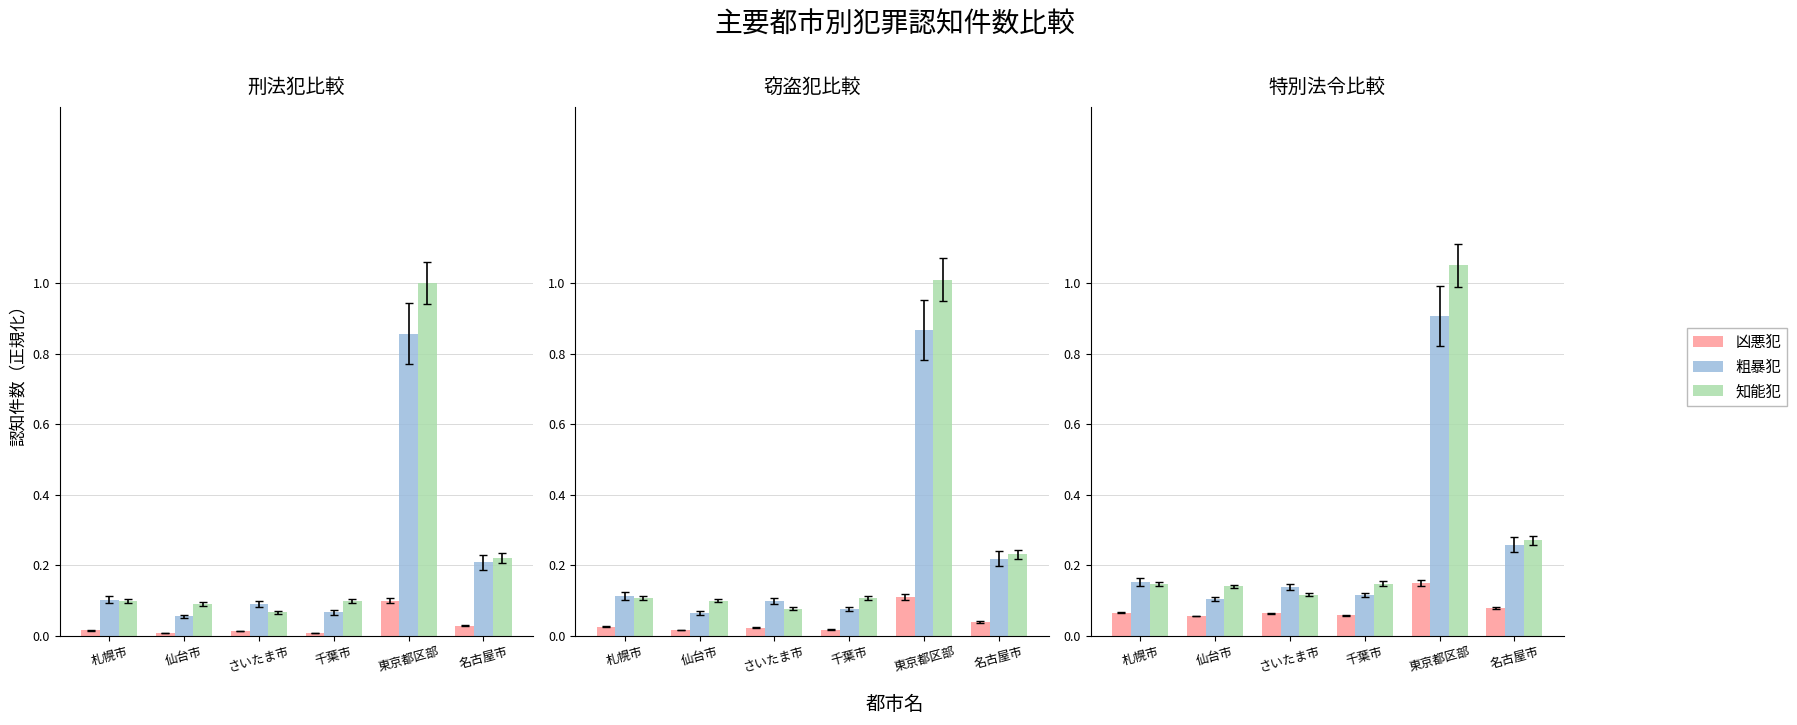

Rank the series by their maximum value, from highest to lowest.

知能犯, 粗暴犯, 凶悪犯